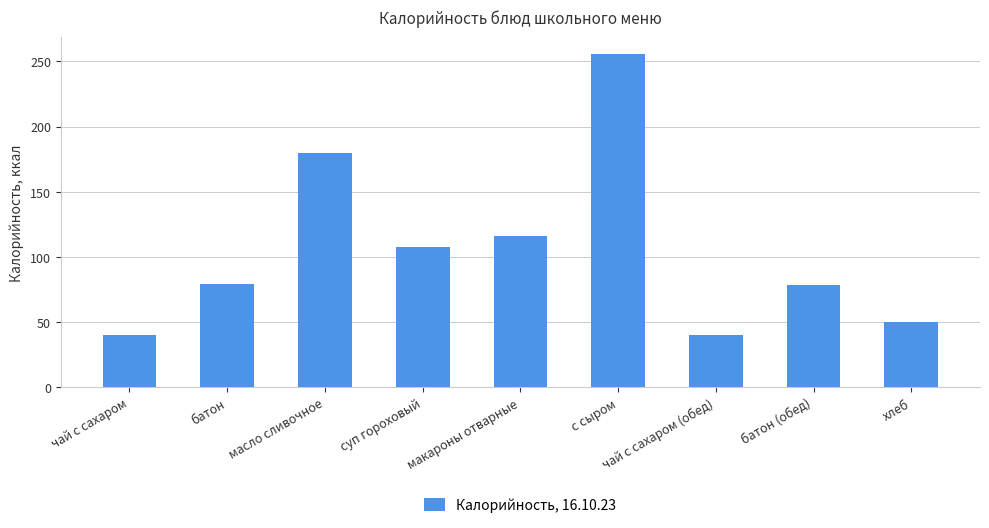

What is the sum of the values at батон (обед) and хлеб?

128.6